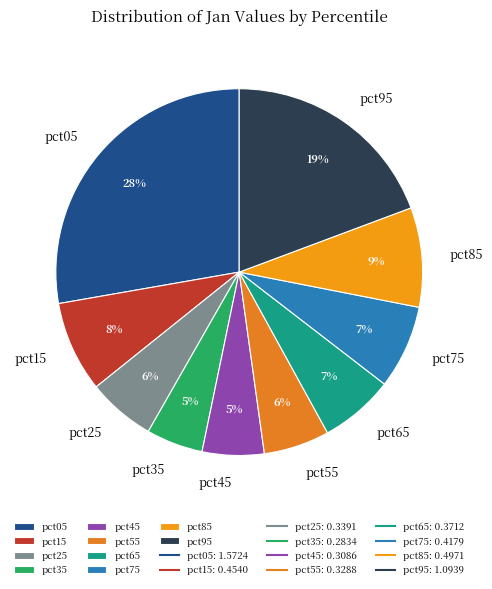

To the nearest percent, what is the difference between the largest and smallest slice percentages?

23%